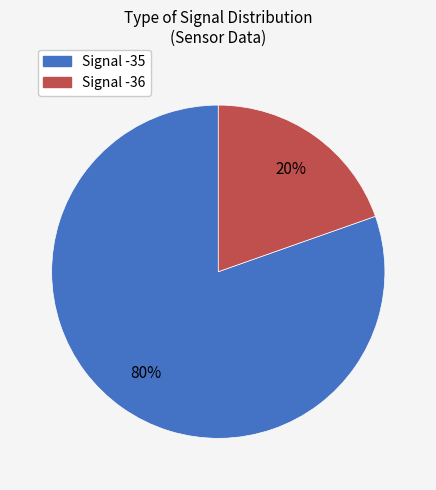

To the nearest percent, what portion does Signal -36 represent?

20%